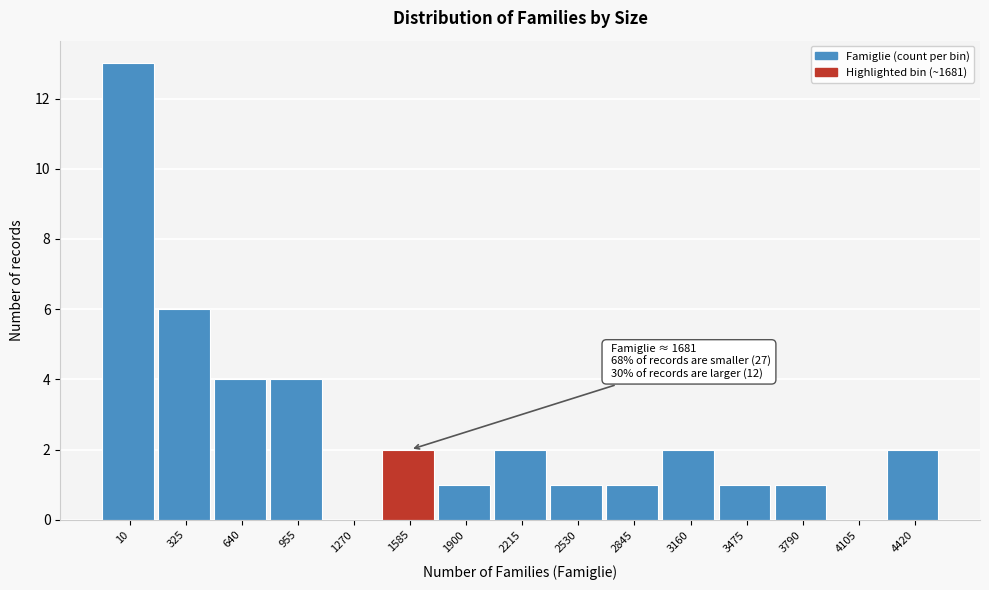

Reading left to right, what are all the values shown in this chart?

10=13	325=6	640=4	955=4	1270=0	1585=2	1900=1	2215=2	2530=1	2845=1	3160=2	3475=1	3790=1	4105=0	4420=2